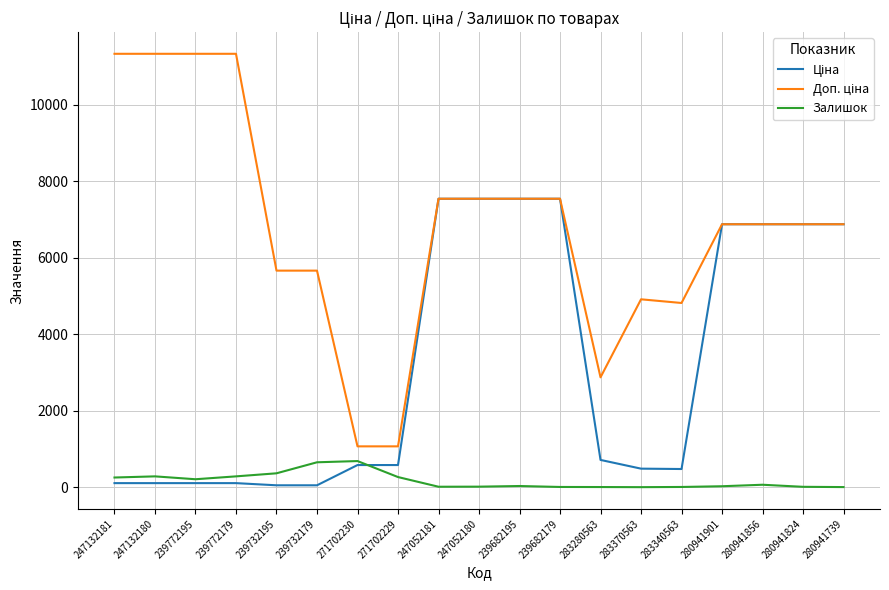

Is it true that Залишок equals 290.0 at 247132180?

True